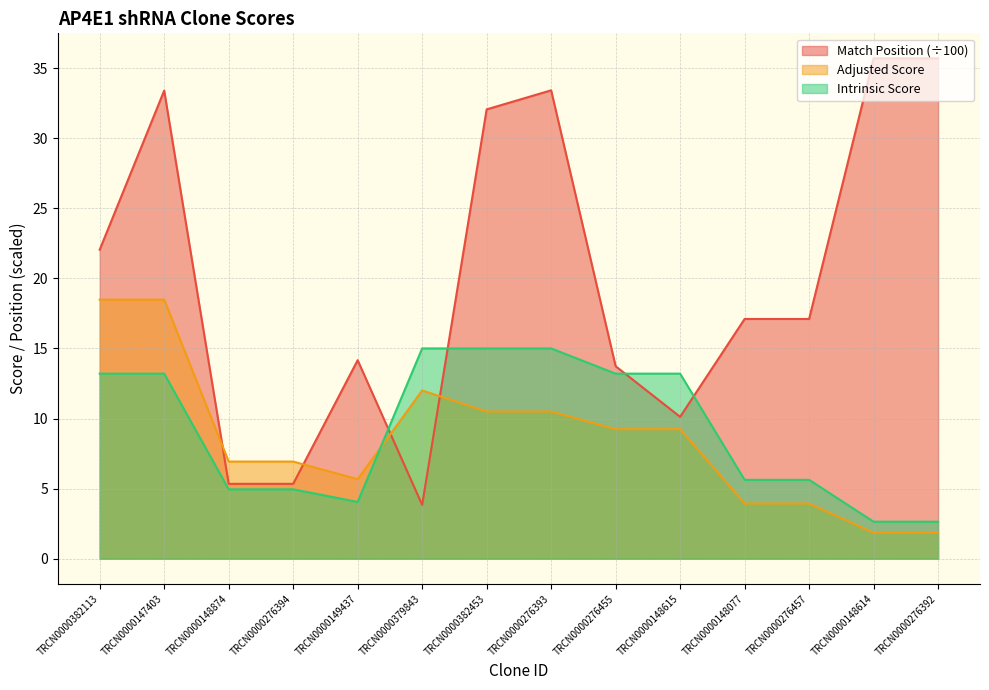

Between TRCN0000379843 and TRCN0000276457, which series saw the biggest shift?

Match Position (÷100)